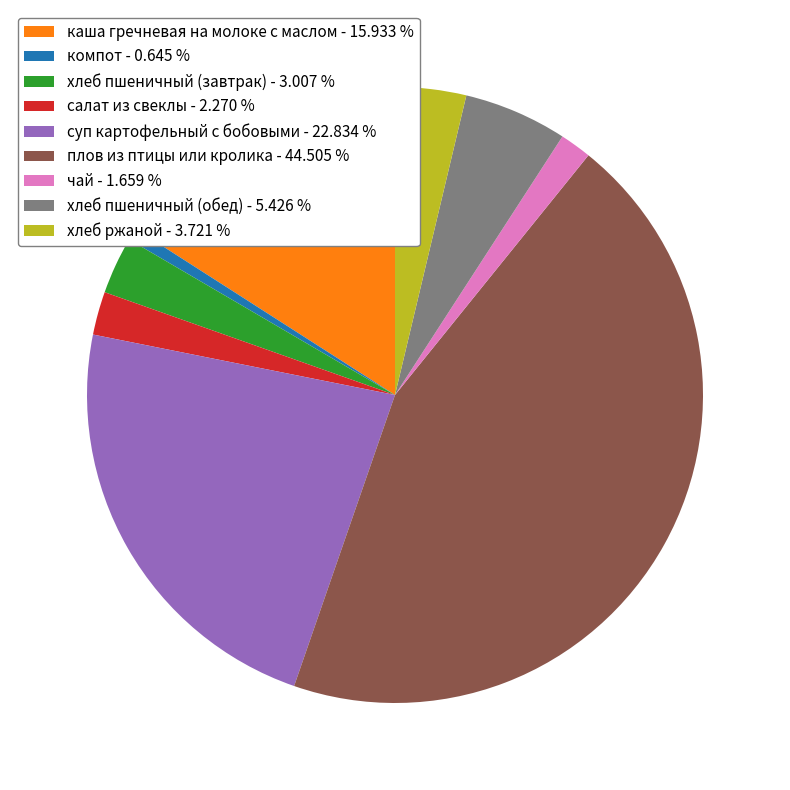

Is it true that плов из птицы или кролика is 45% of the pie?

True